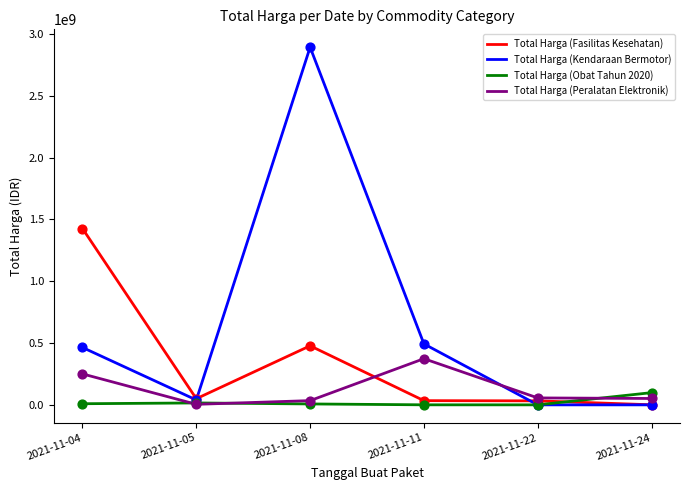

What is the total value across all series at 2021-11-22?

88672000